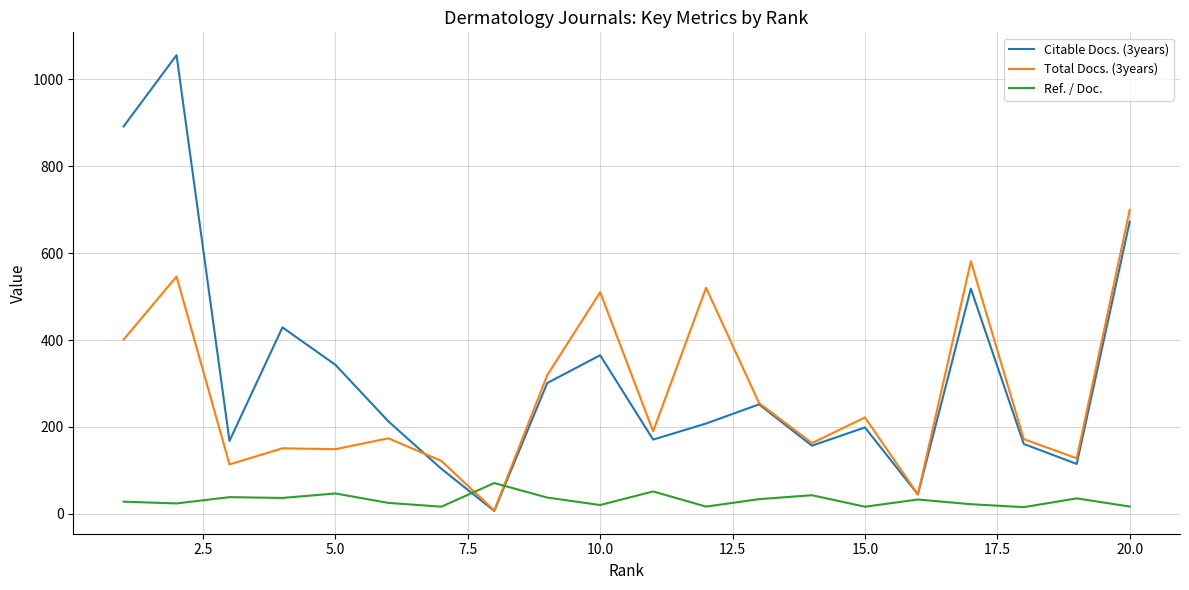

Which series has the largest range (max minus min)?

Citable Docs. (3years)